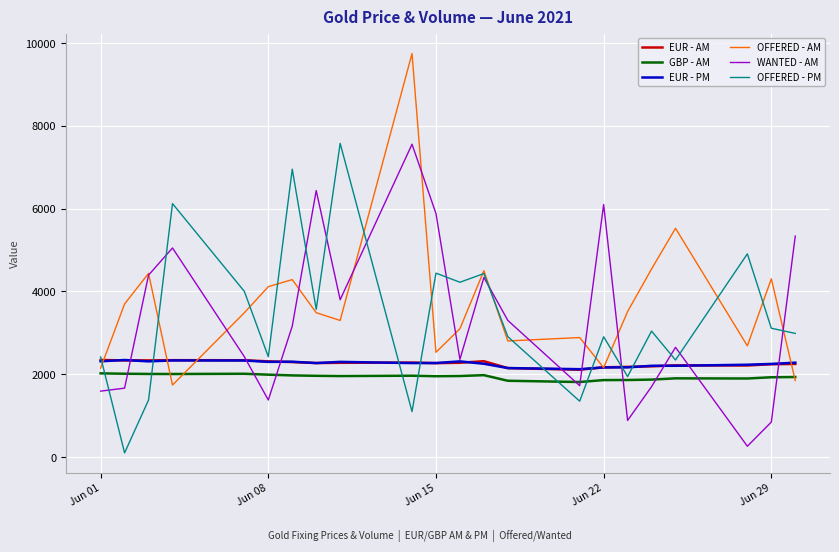

True or false: EUR - AM and GBP - AM intersect in this chart.

False